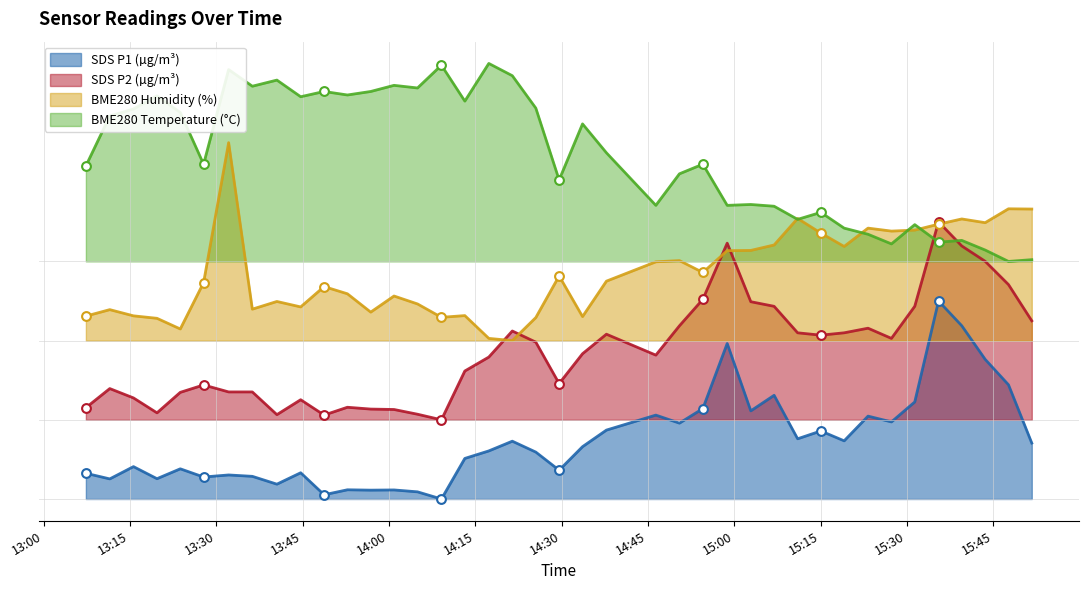

Which series has the largest Y range (max minus min)?

SDS_P1